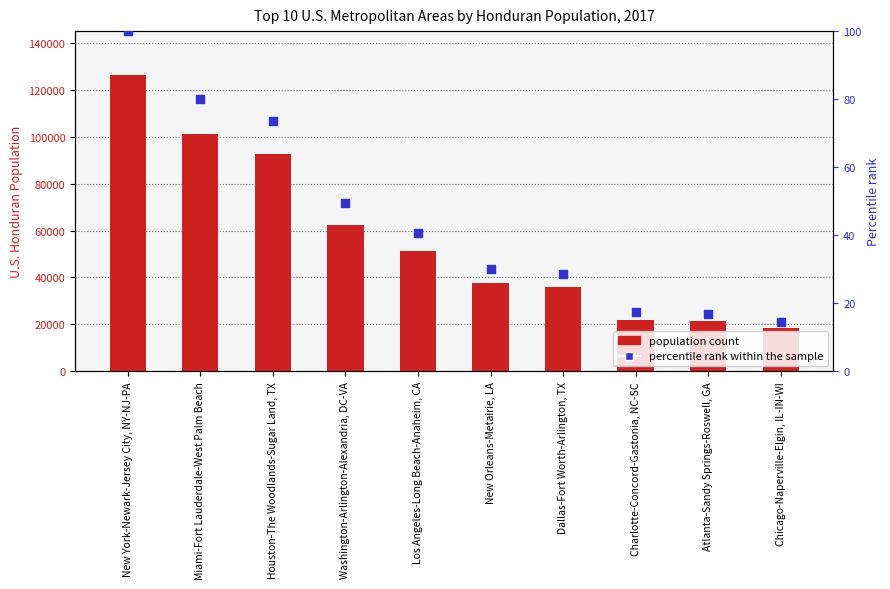

Which series has the widest spread of Y values?

U.S. Honduran population